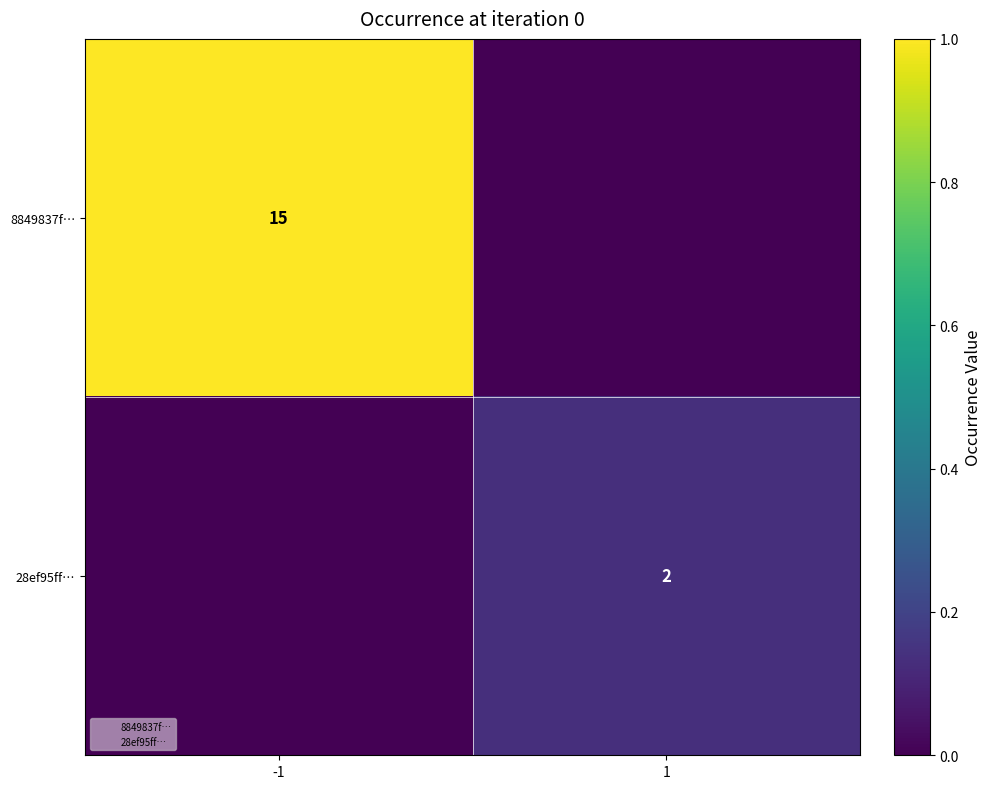

Is it true that 28ef95ff… equals 1 at 1?

False